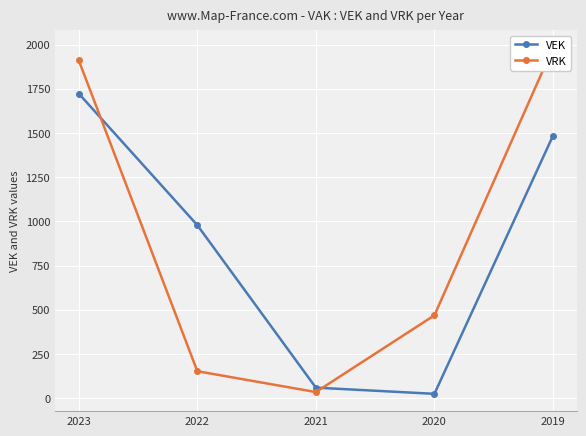

The value of VRK at 2020 is 294. True or false?

False